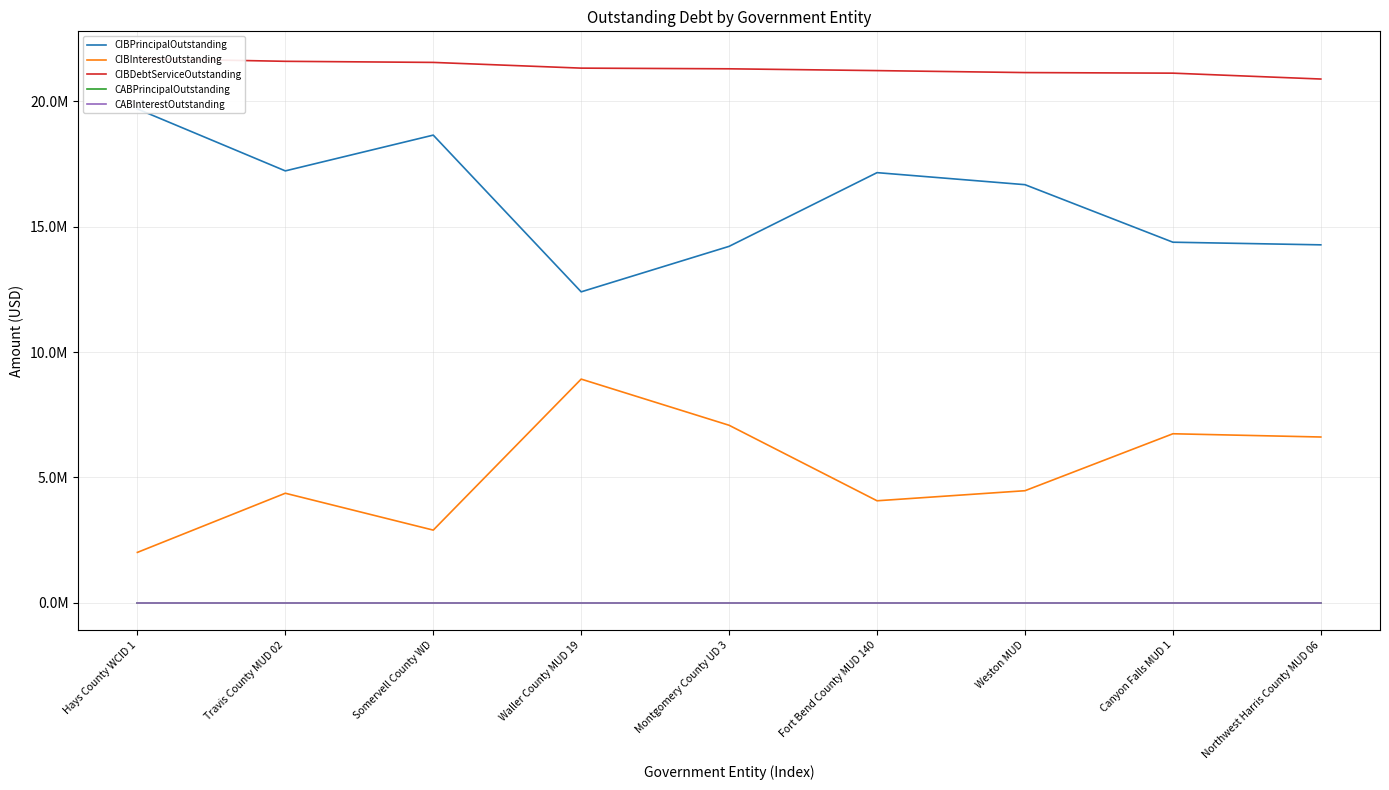

True or false: CABPrincipalOutstanding and CIBInterestOutstanding cross at least once.

False